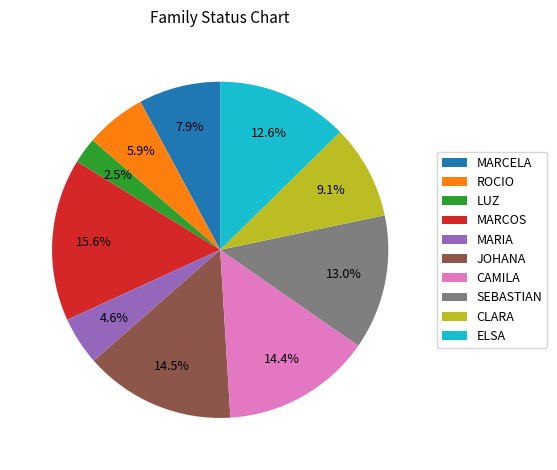

Does MARIA account for over 50% of the chart?

No